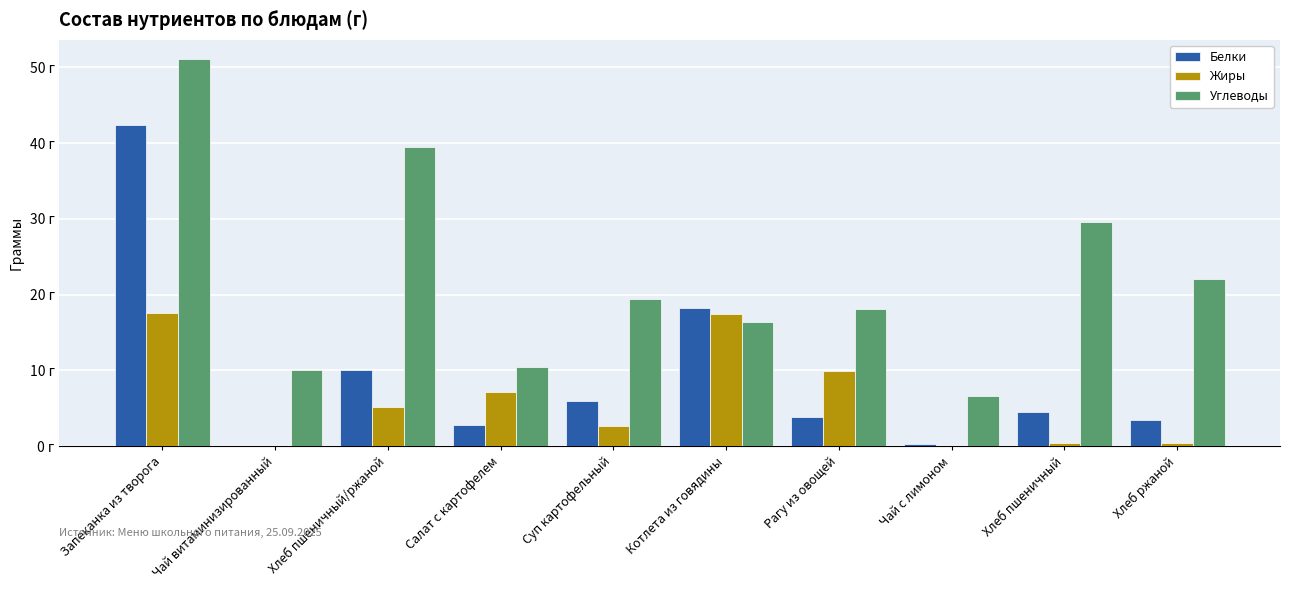

What is the label of the 2nd bar from the left?

Чай витаминизированный